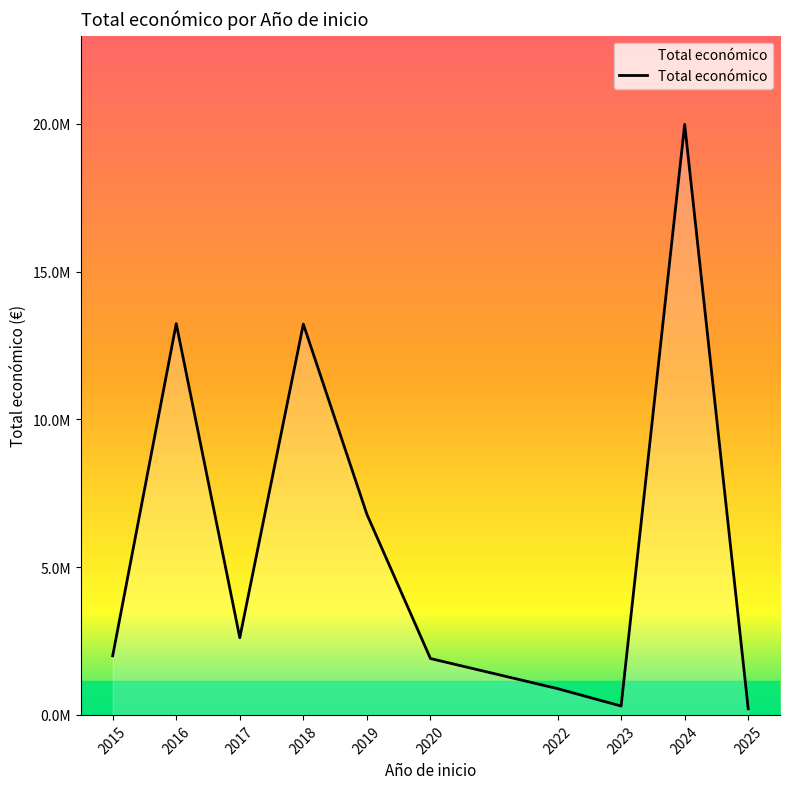

Does the chart have visible grid lines?

No